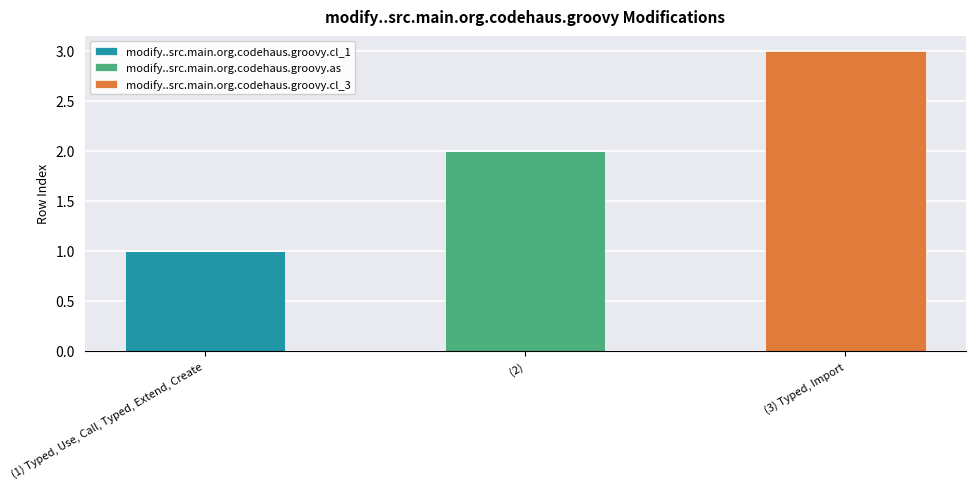

At which category is the sum across all series the highest?

(3) Typed, Import